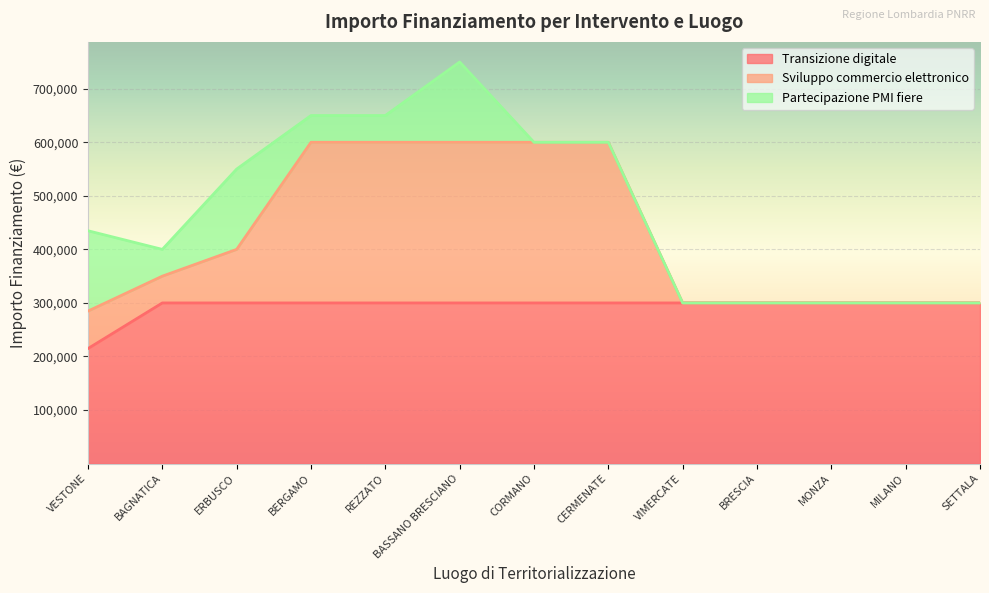

The value of Transizione digitale at BAGNATICA is 300000. True or false?

True